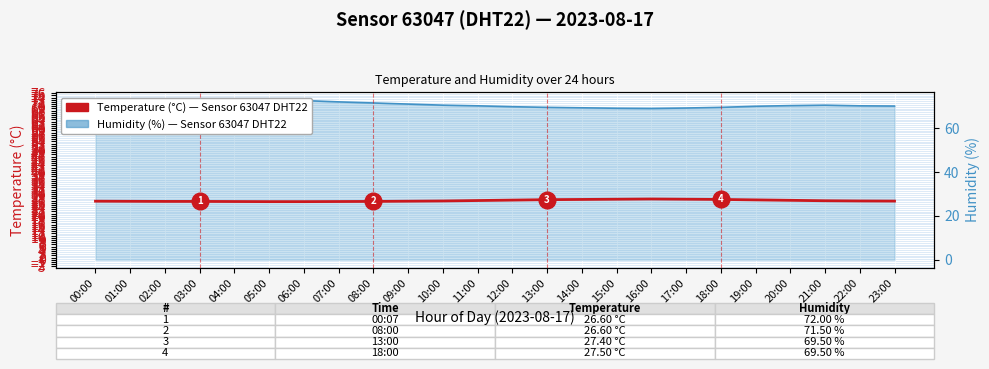

The temperature series shows 27.0 at 11:00. True or false?

True